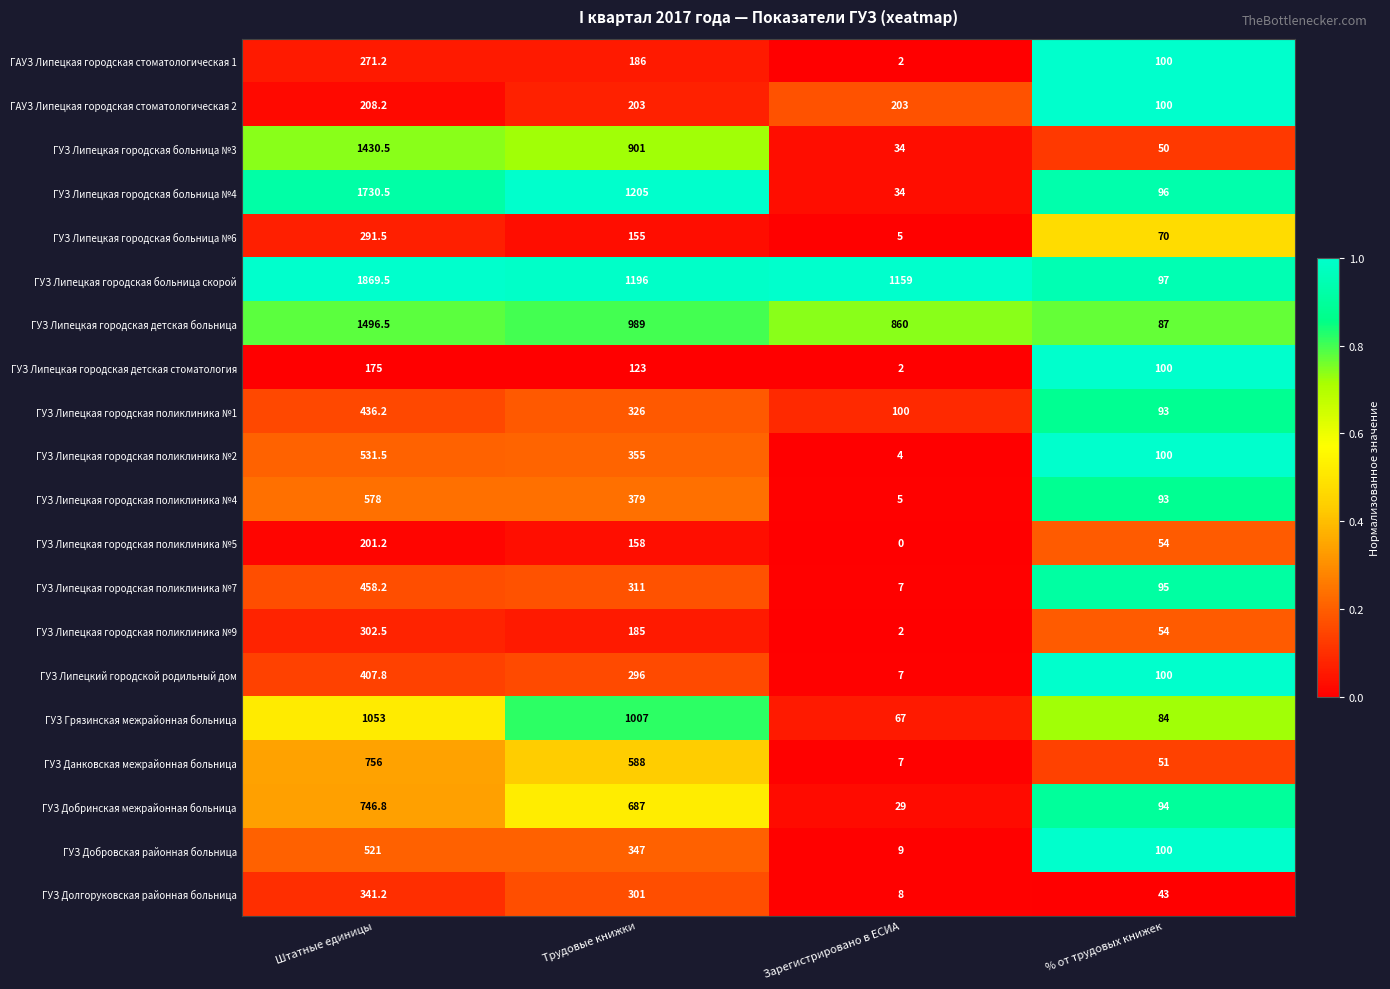

Is it true that ГУЗ Липецкая городская поликлиника №9 equals 72.0 at % от трудовых книжек?

False